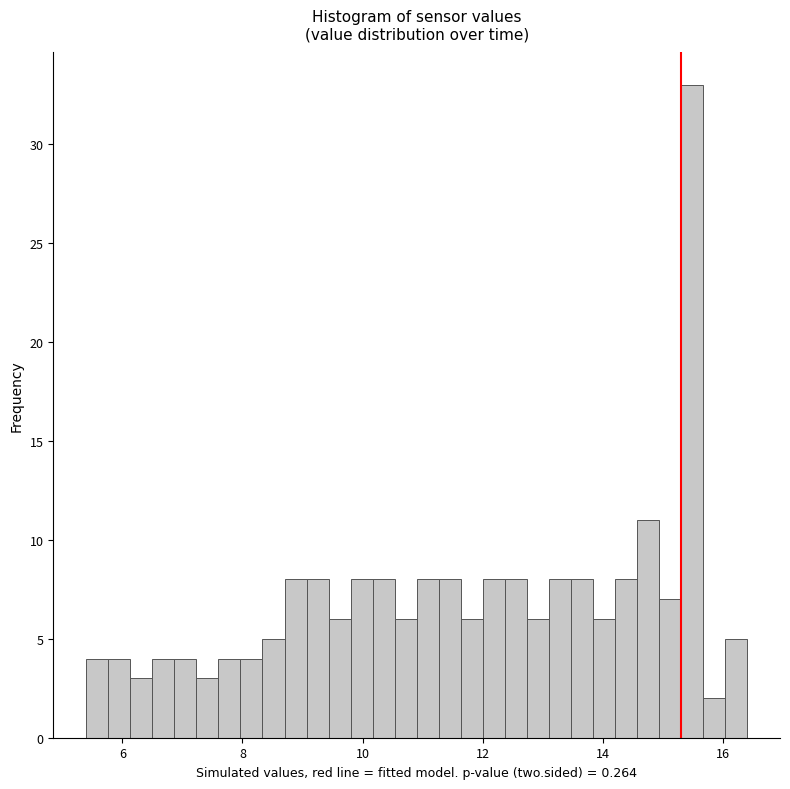

Read against the x-axis, roughly where is the centre of the tallest bar?

15.4